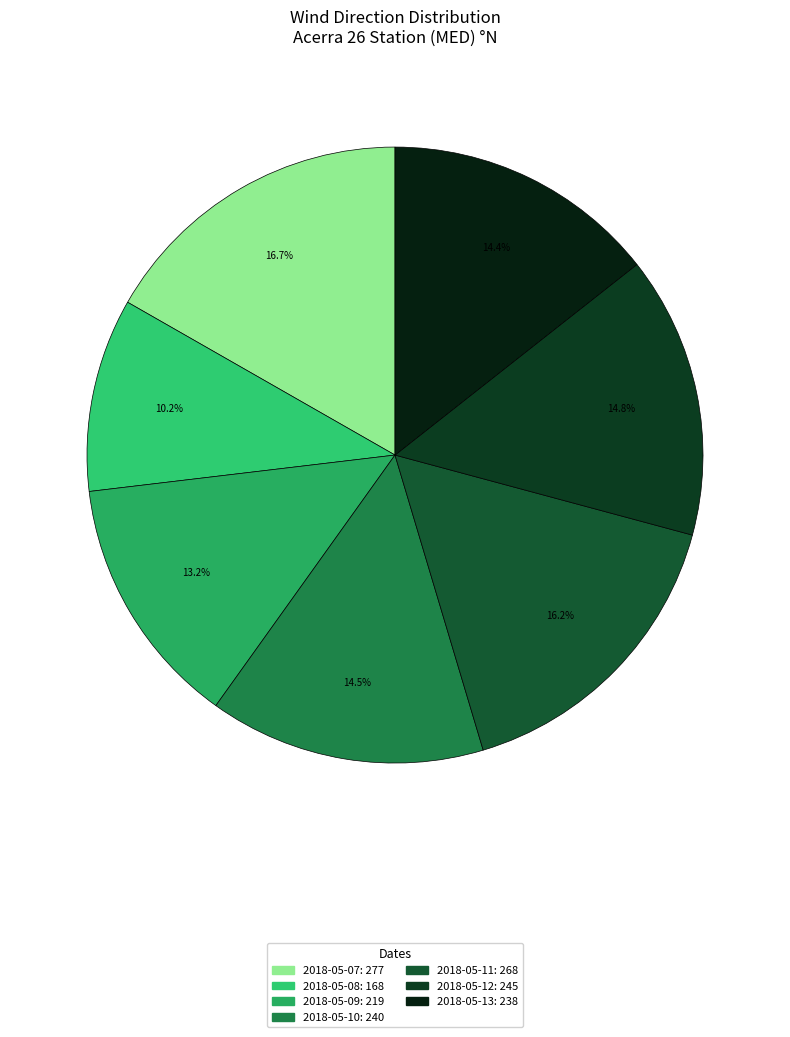

What is the change in value from 2018-05-09 to 2018-05-12?

+26